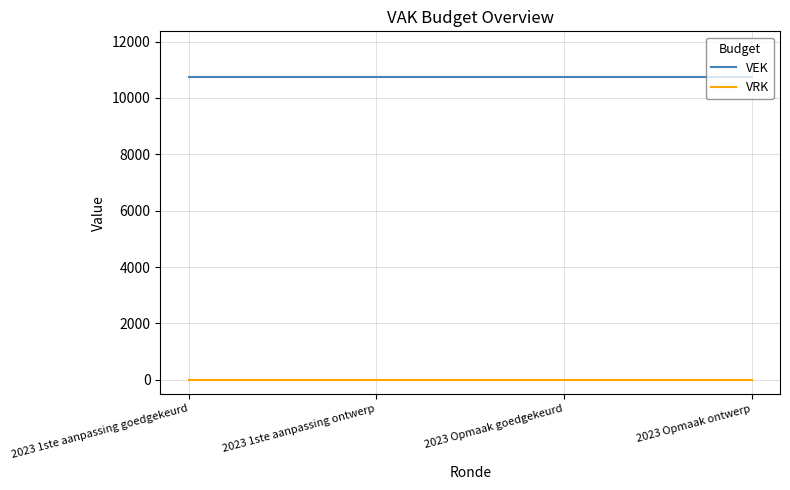

How many distinct data groups are displayed?

2